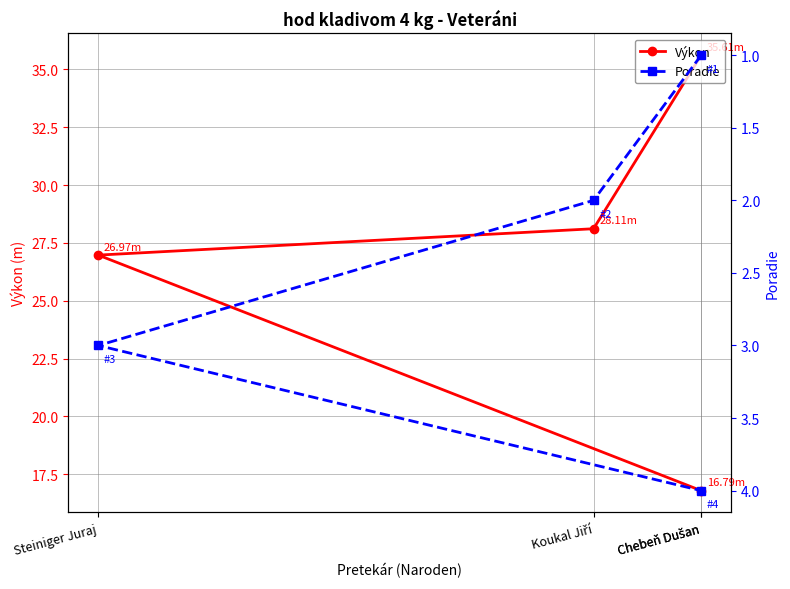

What is the total value across all series at Chebeň Dušan?

36.6